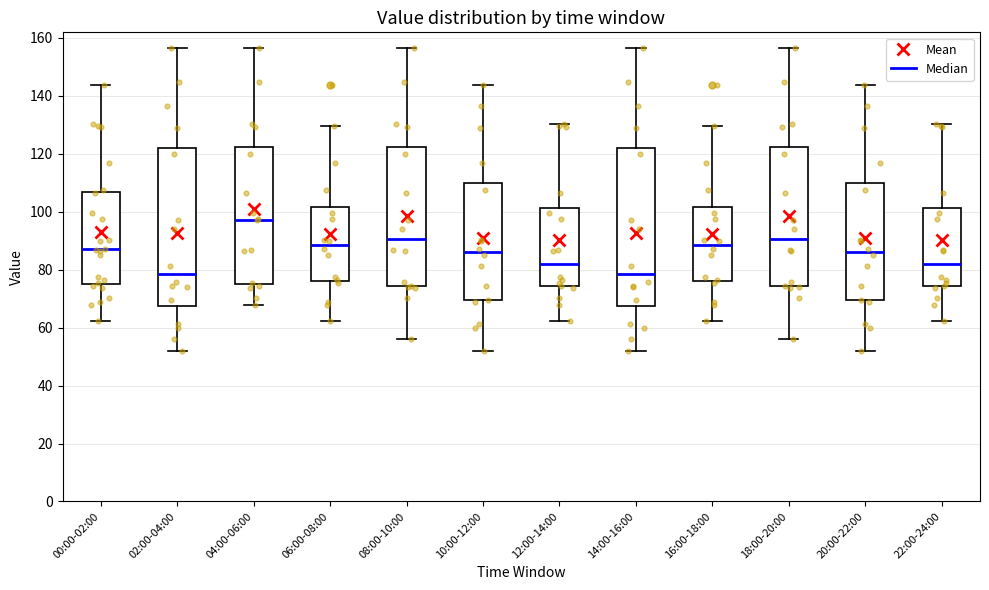

Which box has the highest median line?

04:00-06:00